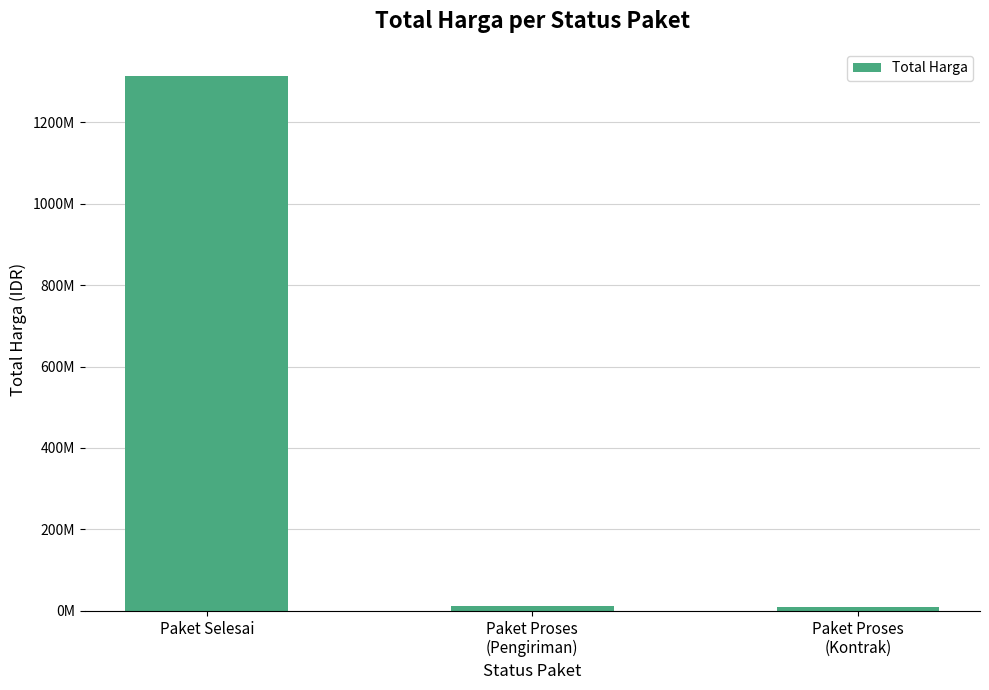

Rank the categories by value from lowest to highest.

Paket Proses
(Kontrak), Paket Proses
(Pengiriman), Paket Selesai